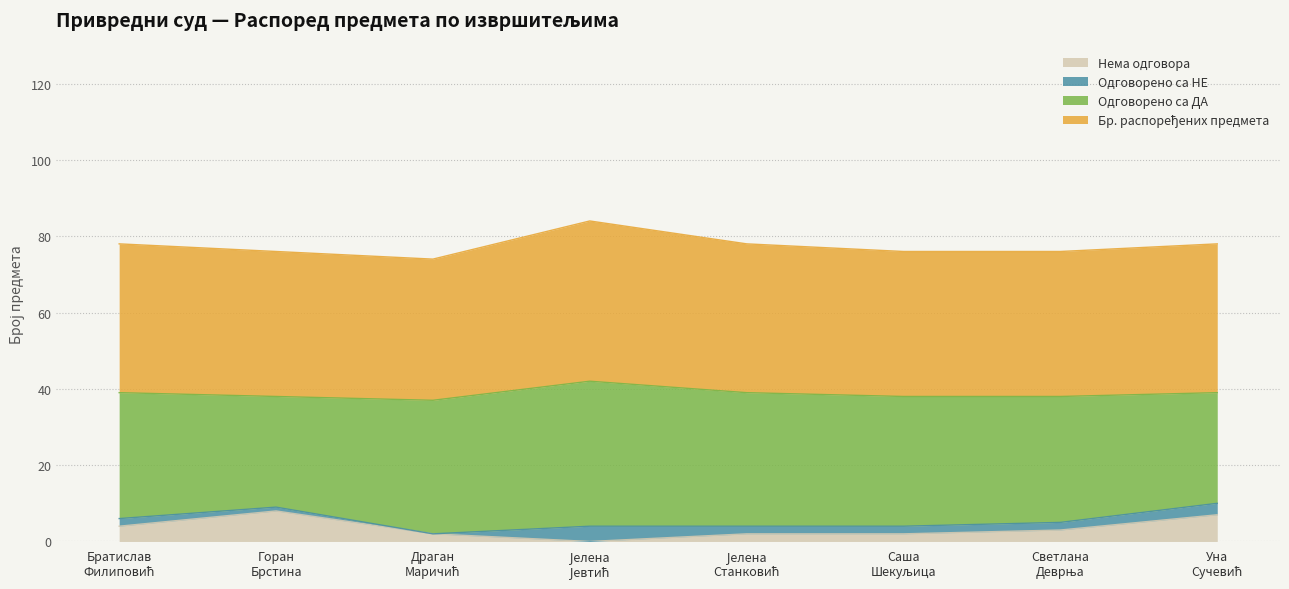

At which category does Бр. распоређених предмета reach its first local peak?

Јелена Јевтић